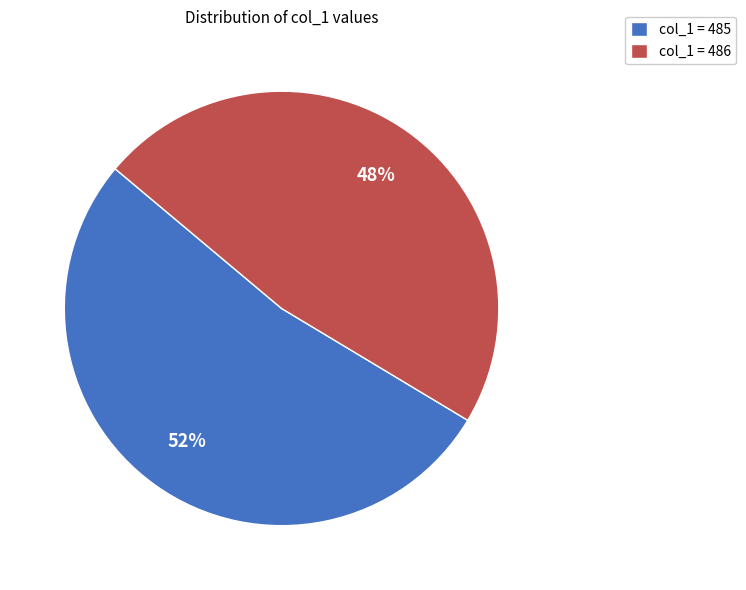

Combined, do col_1 = 486 and col_1 = 485 account for over 50%?

Yes